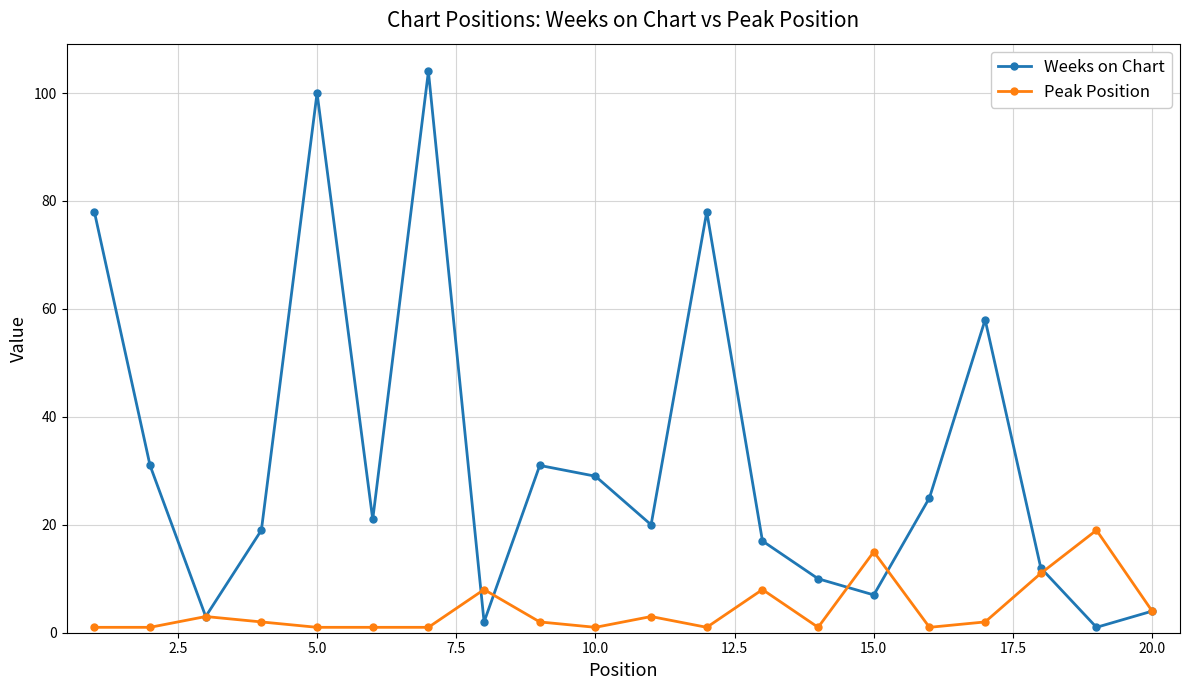

Is this an area chart (filled region under the line)?

No